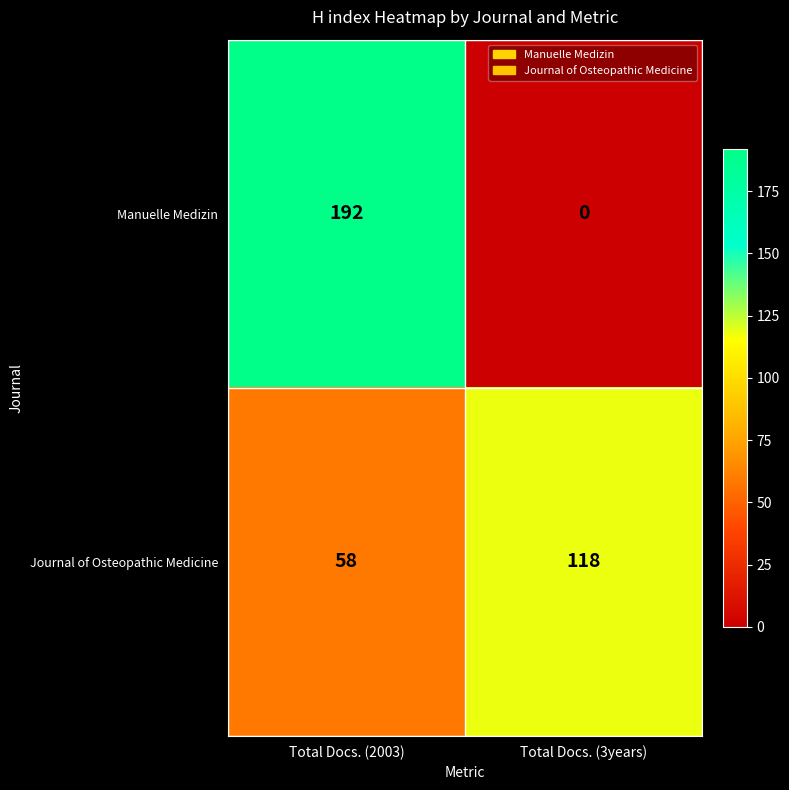

Count the number of categories in the chart.

2